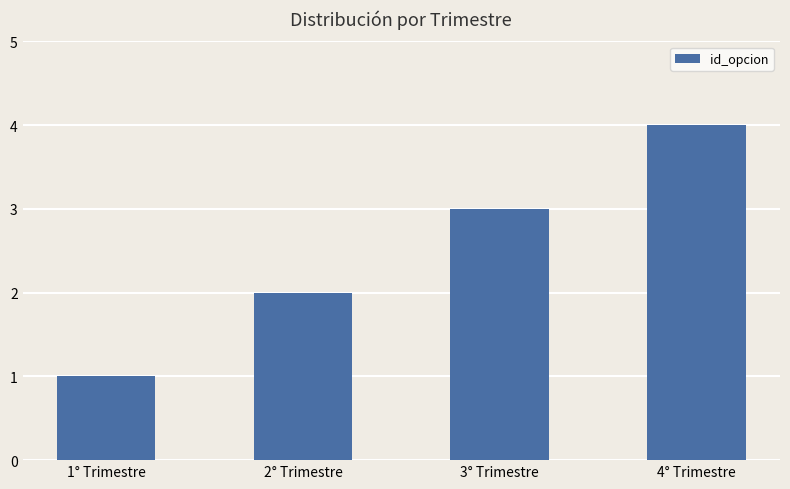

True or false: the data shows 1 at 3° Trimestre.

False